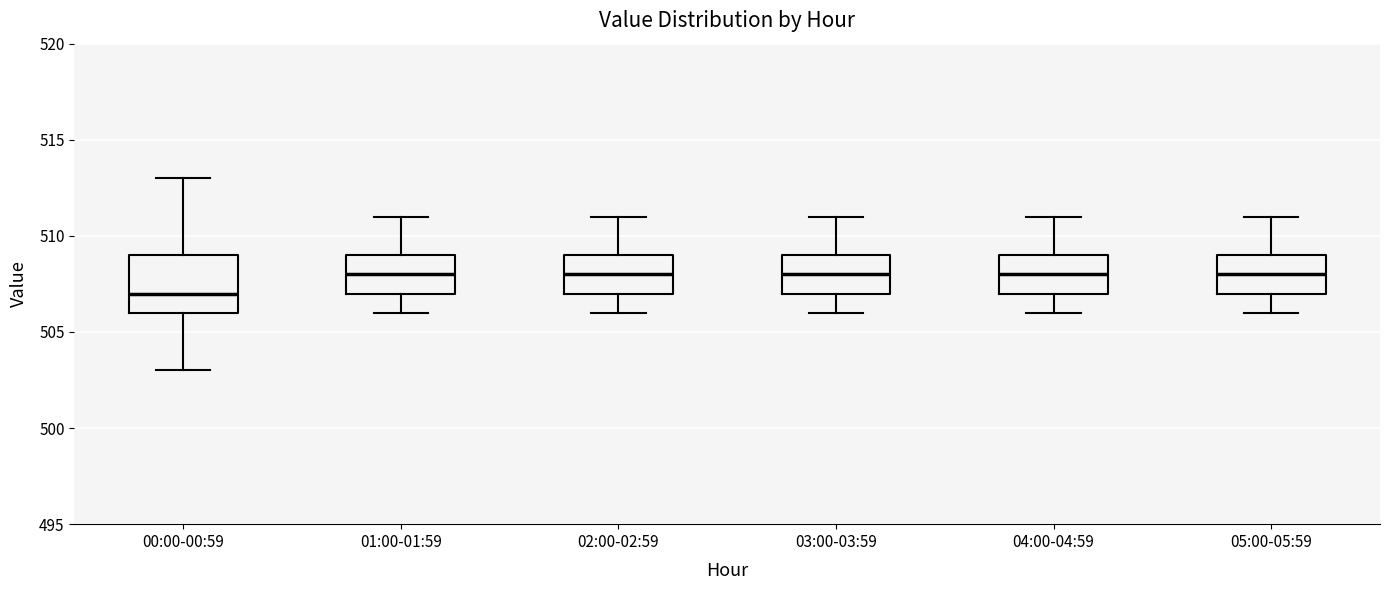

Reading left to right, read every box against the y-axis: the position of its median line, the range the box covers, and the ends of its whiskers. The values are not printed on the chart, so give them approximately, as read against the axis.

00:00-00:59: median 507, box 506 to 509, whiskers 503 to 513
01:00-01:59: median 508, box 507 to 509, whiskers 506 to 511
02:00-02:59: median 508, box 507 to 509, whiskers 506 to 511
03:00-03:59: median 508, box 507 to 509, whiskers 506 to 511
04:00-04:59: median 508, box 507 to 509, whiskers 506 to 511
05:00-05:59: median 508, box 507 to 509, whiskers 506 to 511